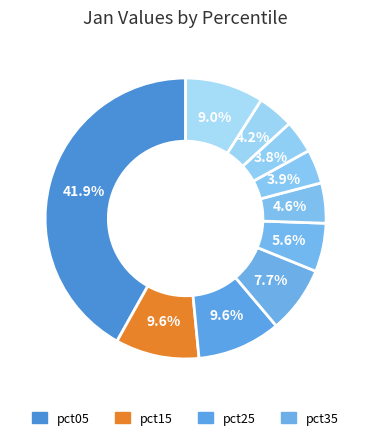

Rank the categories by value from lowest to highest.

pct75, pct65, pct85, pct55, pct45, pct35, pct95, pct25, pct15, pct05